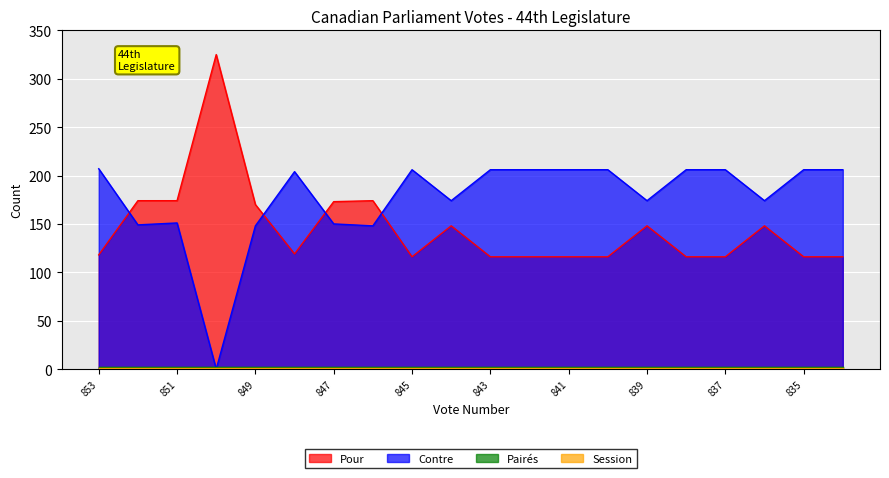

Reading right to left, transcribe all the data shown in this chart.

Pour: 116	116	148	116	116	148	116	116	116	116	148	116	174	173	119	170	325	174	174	118
Contre: 206	206	174	206	206	174	206	206	206	206	174	206	148	150	204	148	0	151	149	207